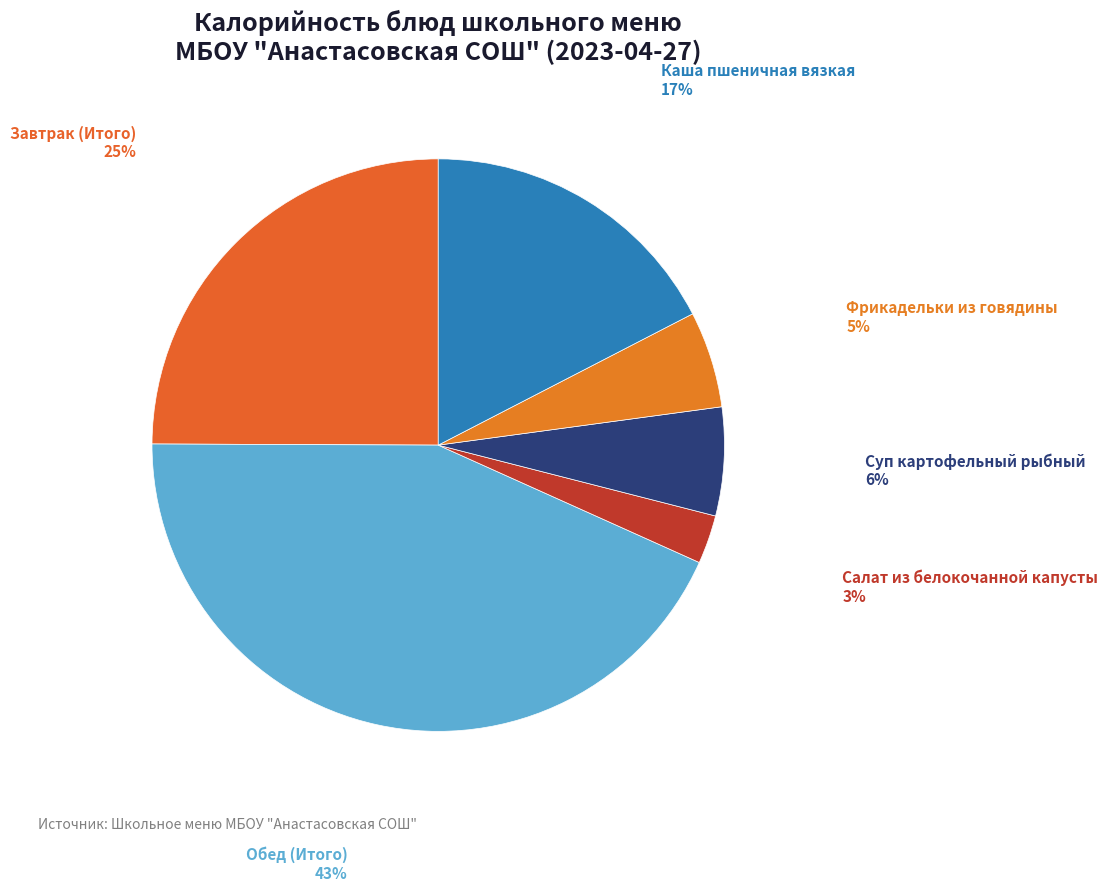

To the nearest percent, what portion does Каша пшеничная вязкая represent?

17%